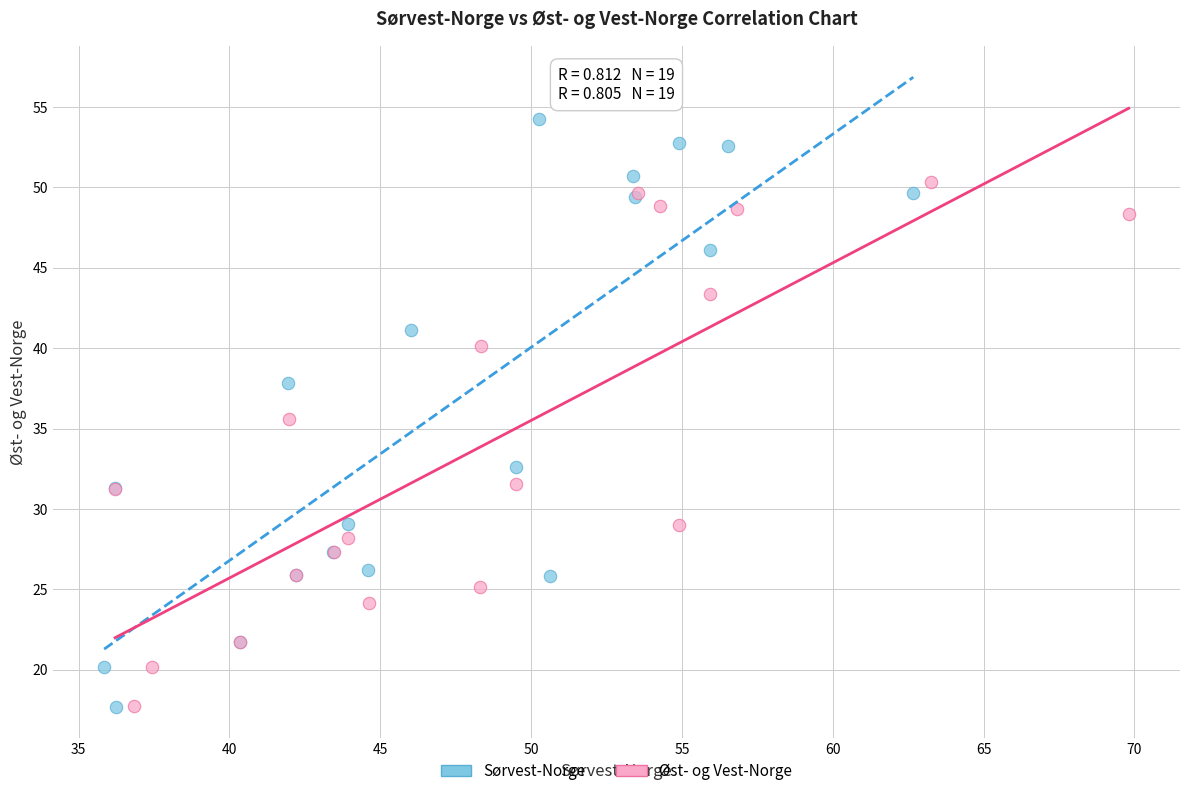

What are all the series names shown in the legend?

Sørvest-Norge, Øst- og Vest-Norge